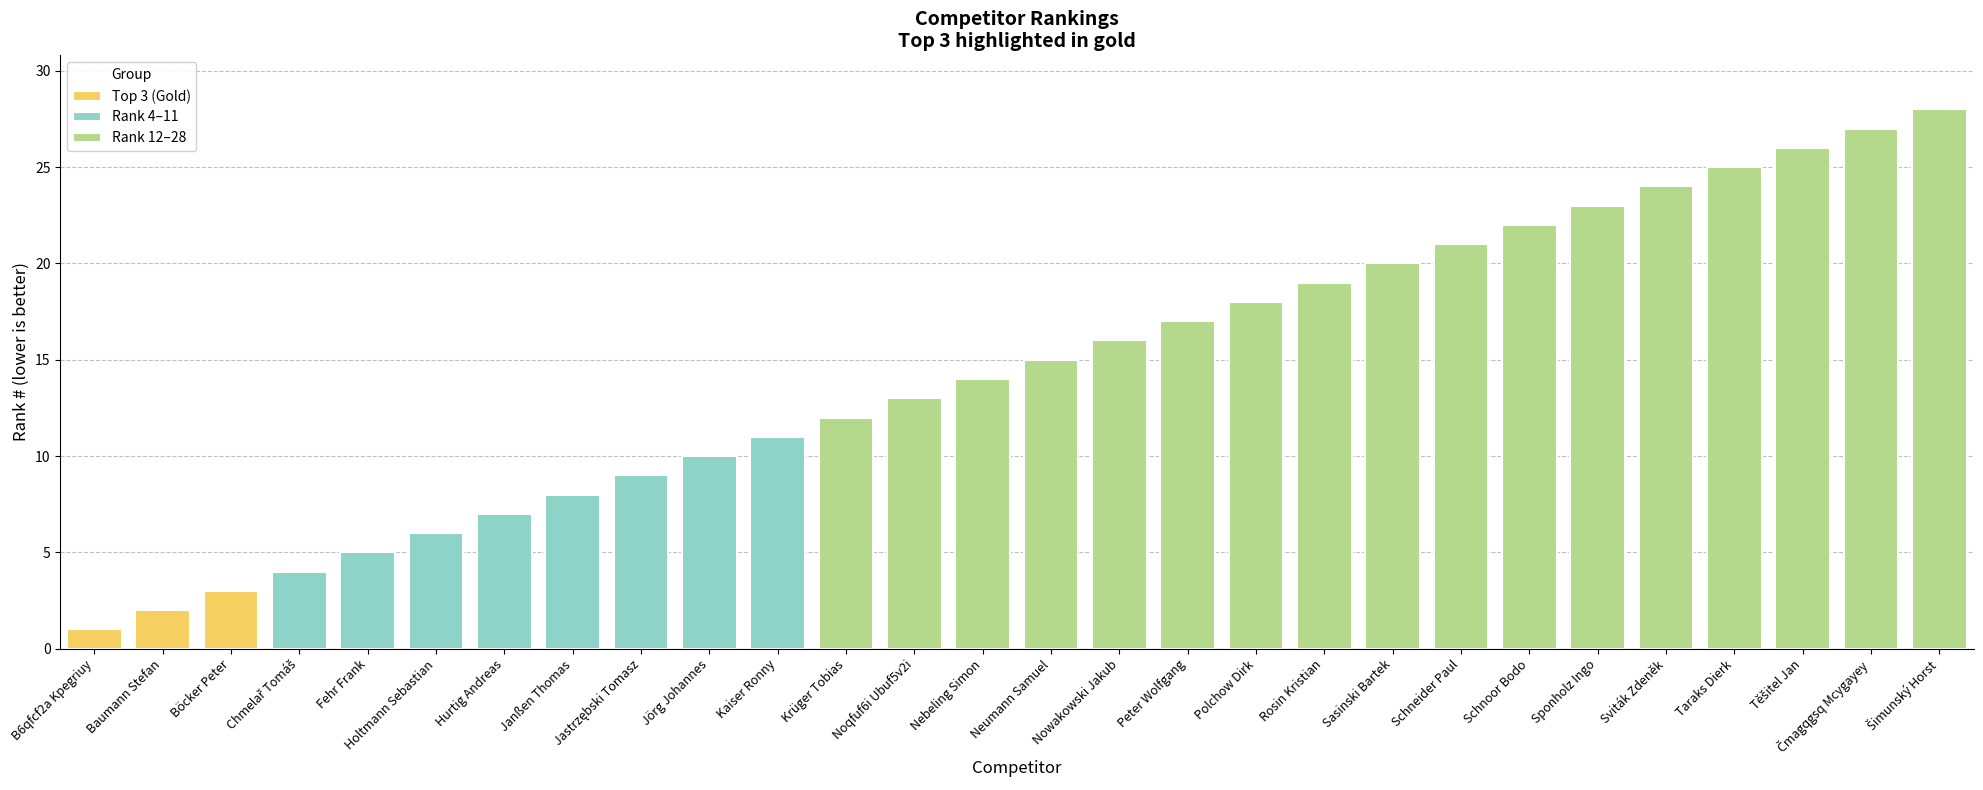

What is the maximum value shown in the chart?

28